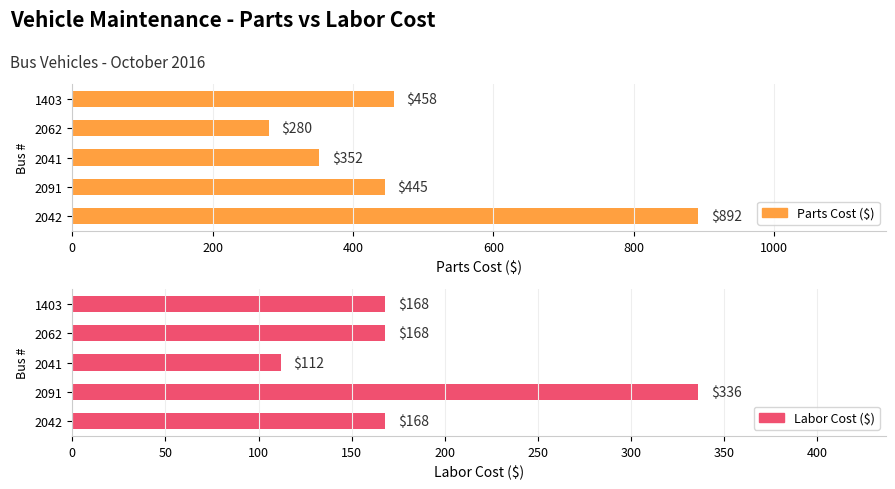

List the series in order of their peak value, lowest first.

Labor Cost ($), Parts Cost ($)